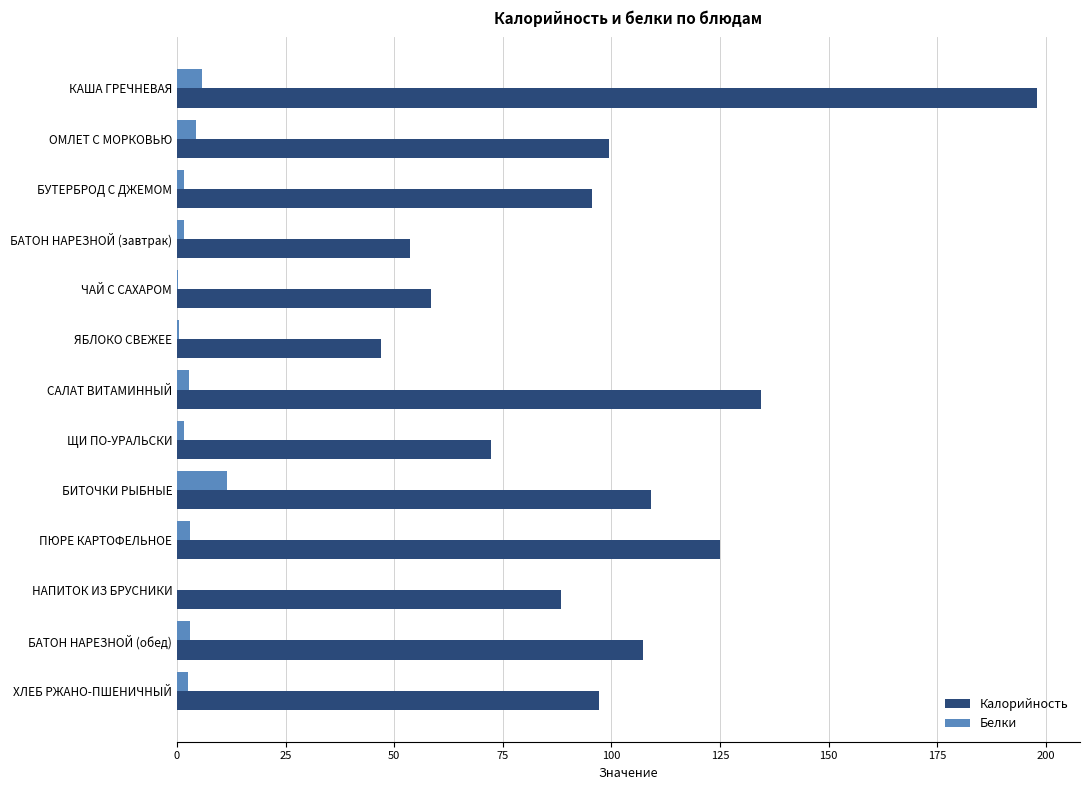

Between ЯБЛОКО СВЕЖЕЕ and БАТОН НАРЕЗНОЙ (обед), which series saw the biggest shift?

Калорийность